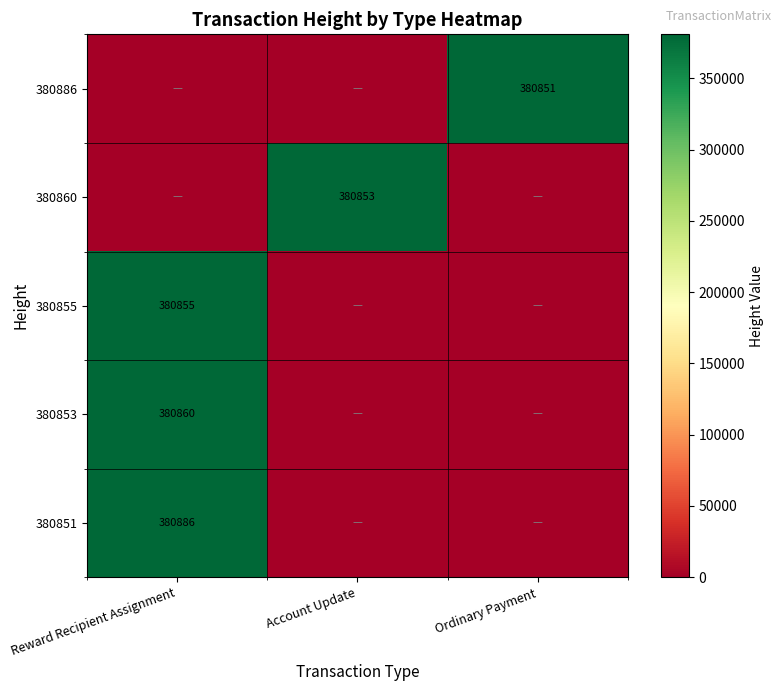

True or false: 380853 has a value of 380860 at Reward Recipient Assignment.

True